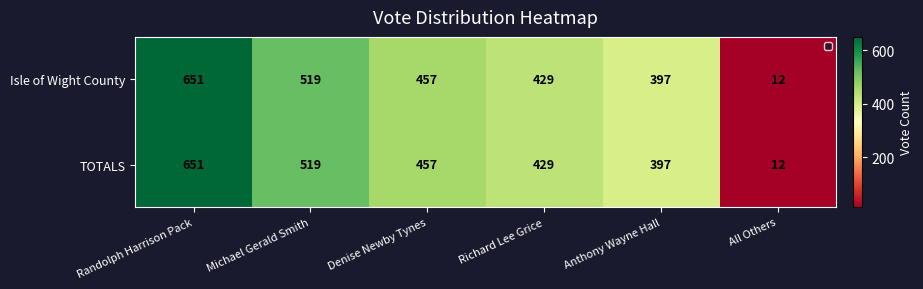

At which category is the sum across all series the highest?

Randolph Harrison Pack